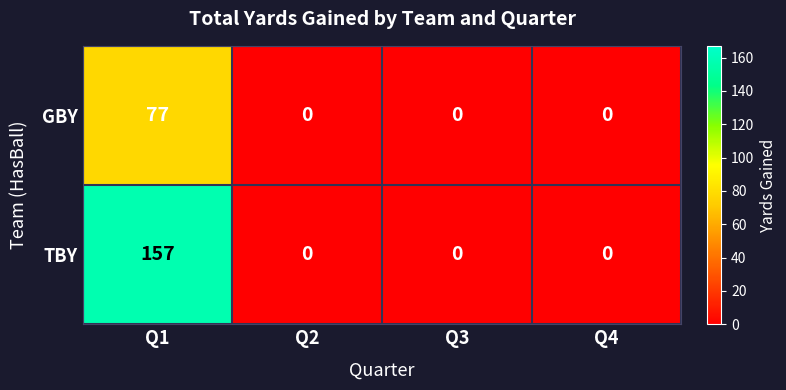

At which category is the sum across all series the highest?

Q1